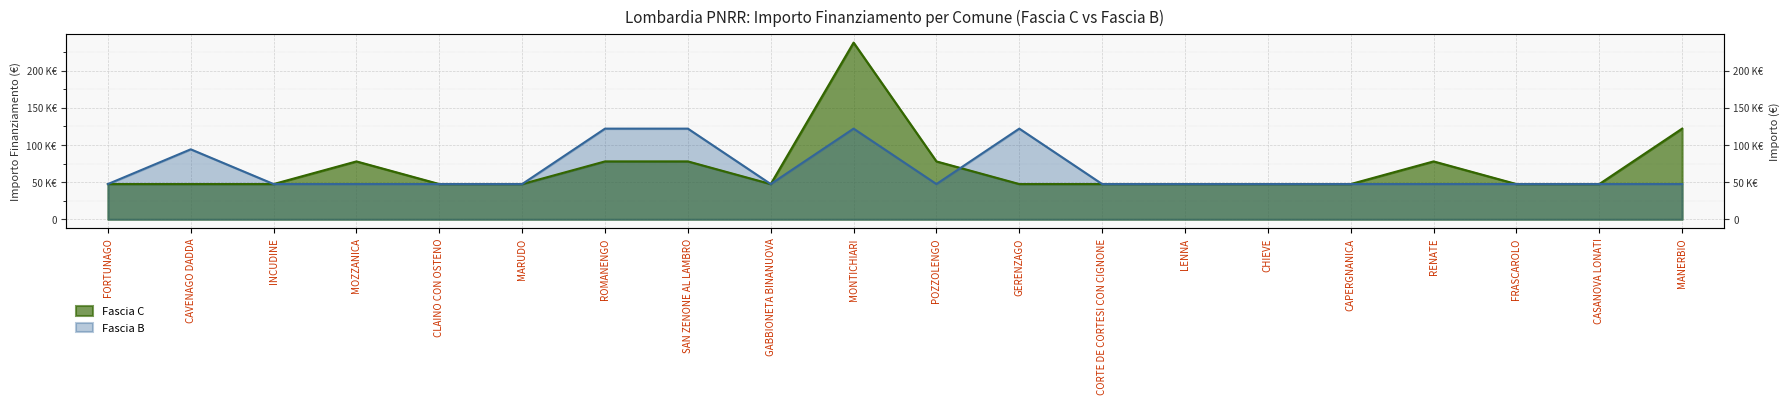

Rank the series by their maximum value, from lowest to highest.

Fascia B, Fascia C